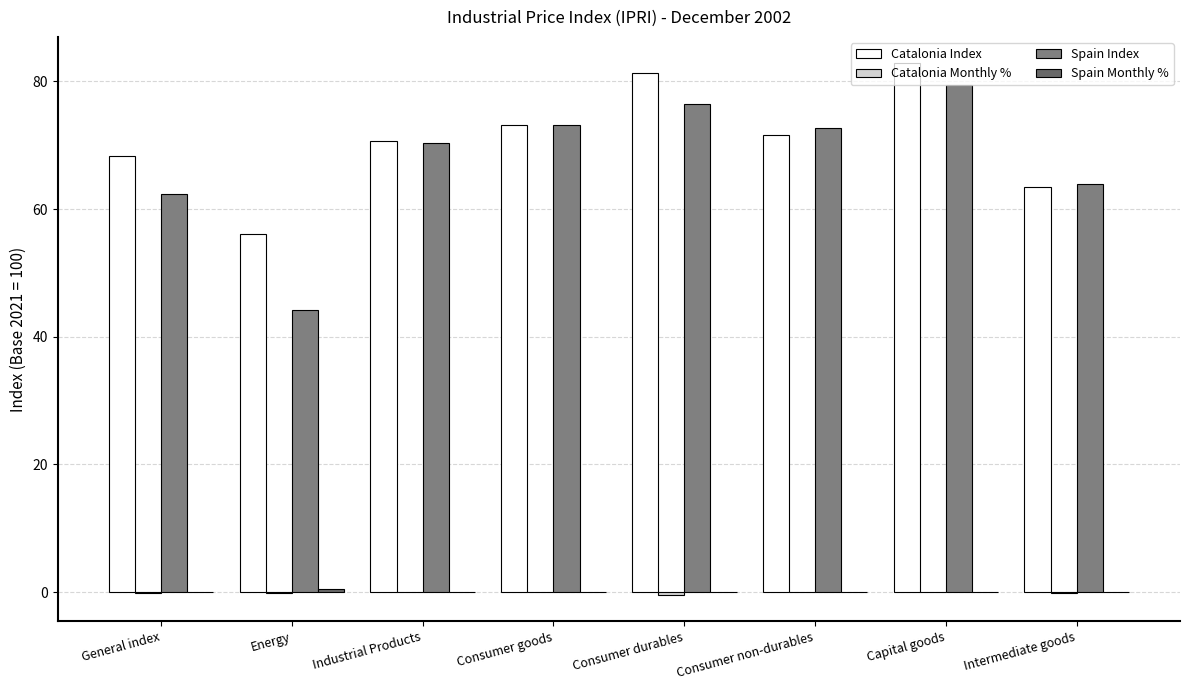

At which category is the sum across all series the highest?

Capital goods